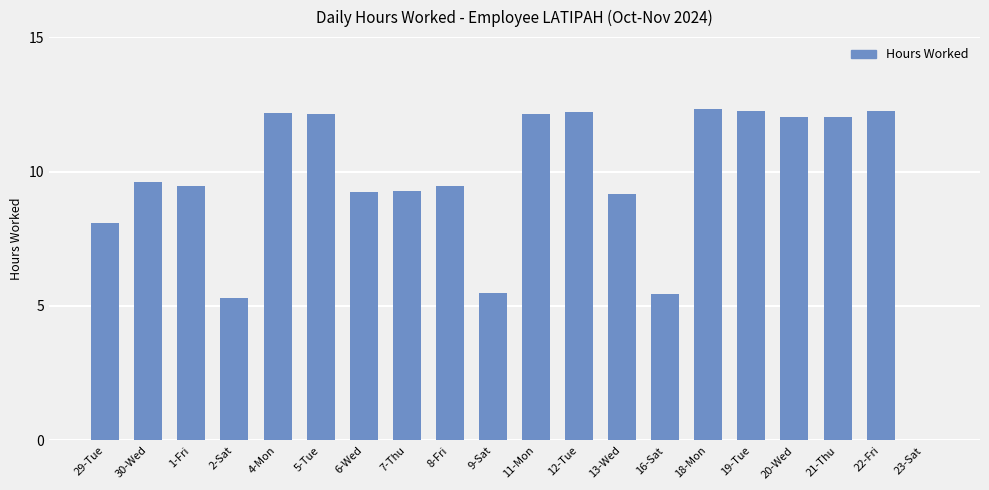

What is the greatest value displayed?

12.3